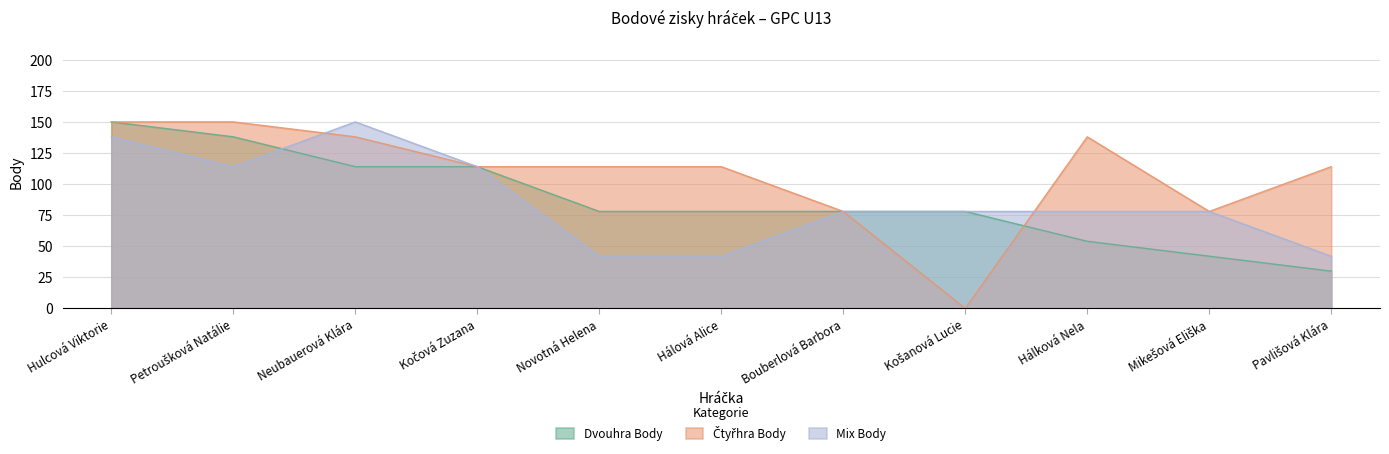

Between which two adjacent categories do Čtyřhra Body and Dvouhra Body first intersect?

Košanová Lucie and Hálková Nela